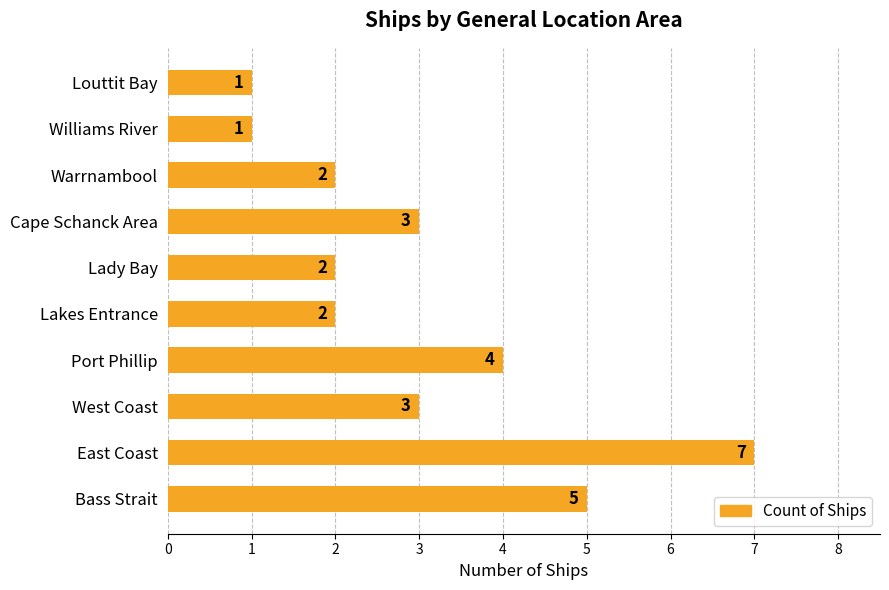

Are the bars grouped side by side (vs. stacked)?

No